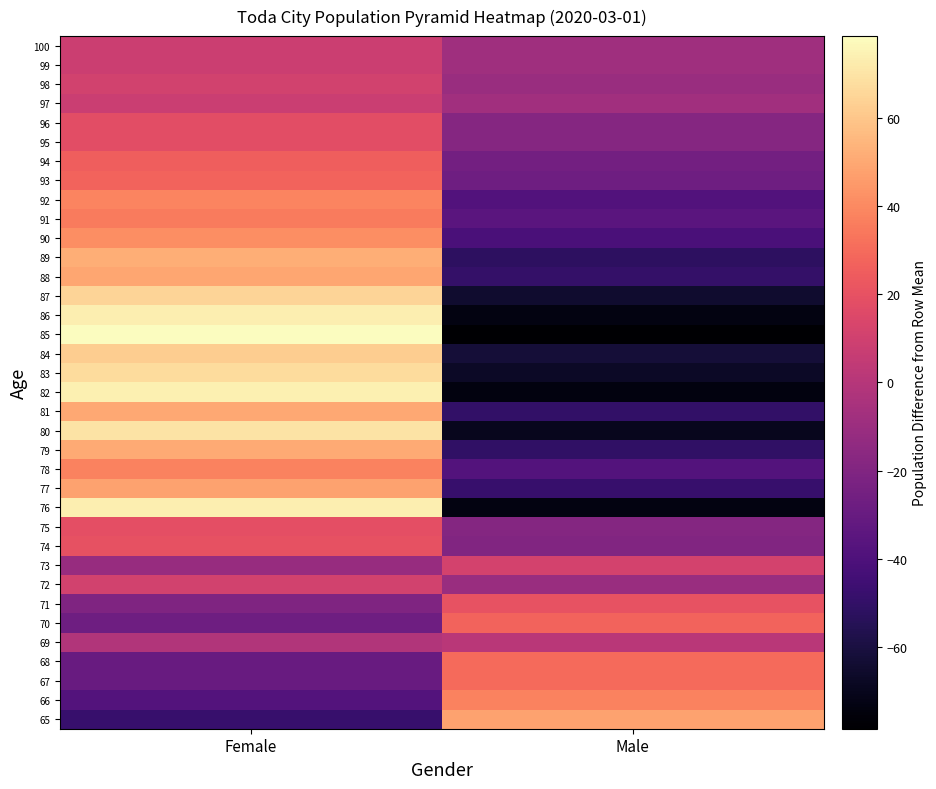

Rank the series at Male from lowest to highest value.

85, 82, 86, 76, 80, 83, 87, 84, 89, 79, 81, 88, 77, 90, 92, 78, 91, 93, 94, 74, 75, 96, 95, 98, 72, 100, 99, 97, 69, 73, 71, 70, 68, 67, 66, 65